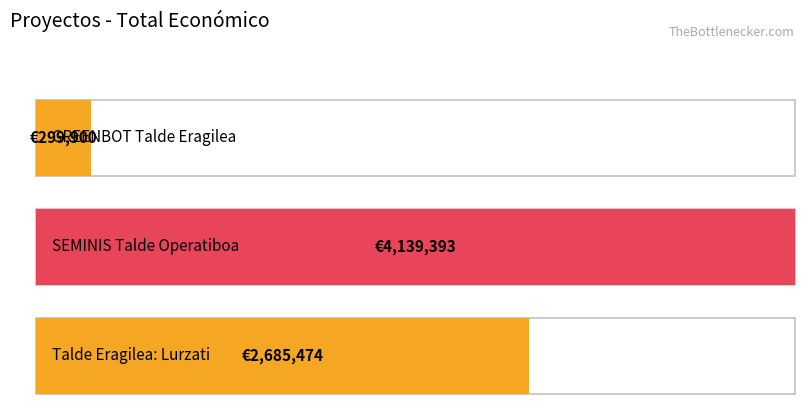

The chart shows a value of 4139393 at SEMINIS Talde Operatiboa. True or false?

True